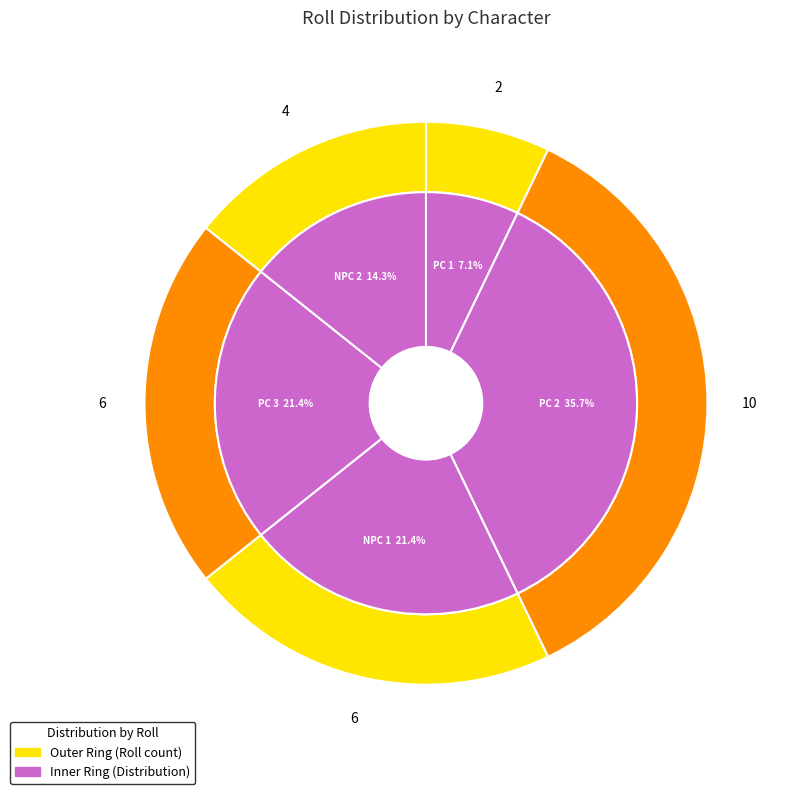

To the nearest percent, what portion does NPC 1 represent?

21%